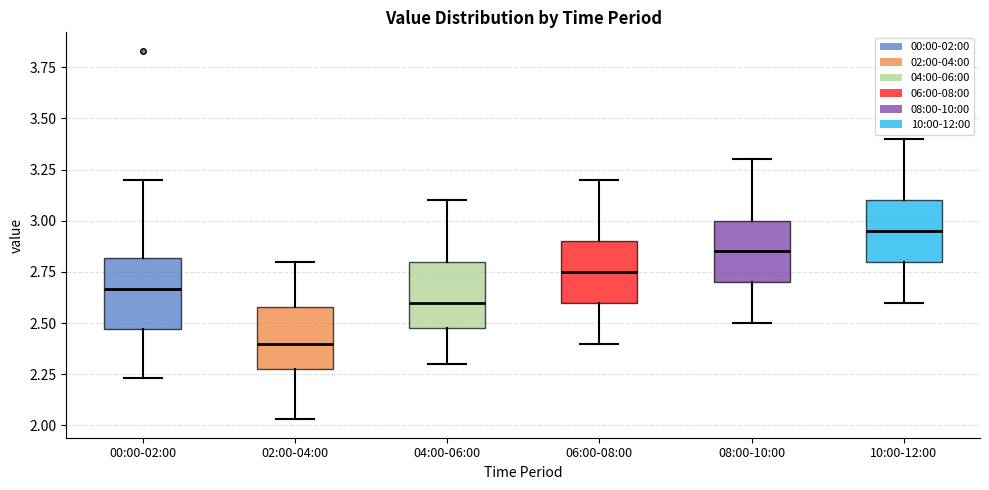

Reading left to right, transcribe this box plot: for each box, give where its median line is, the range the box spans, and where its two whiskers end, as read against the y-axis. The values are not printed on the chart, so give them approximately, as read against the axis.

00:00-02:00: median 2.65, box 2.45 to 2.80, whiskers 2.25 to 3.20
02:00-04:00: median 2.40, box 2.30 to 2.60, whiskers 2.05 to 2.80
04:00-06:00: median 2.60, box 2.50 to 2.80, whiskers 2.30 to 3.10
06:00-08:00: median 2.75, box 2.60 to 2.90, whiskers 2.40 to 3.20
08:00-10:00: median 2.85, box 2.70 to 3.00, whiskers 2.50 to 3.30
10:00-12:00: median 2.95, box 2.80 to 3.10, whiskers 2.60 to 3.40